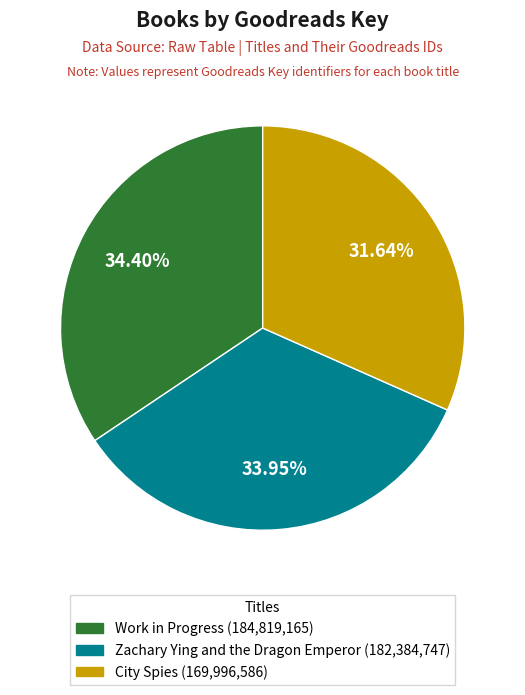

The Zachary Ying and the Dragon Emperor slice represents 34% of the pie. True or false?

True